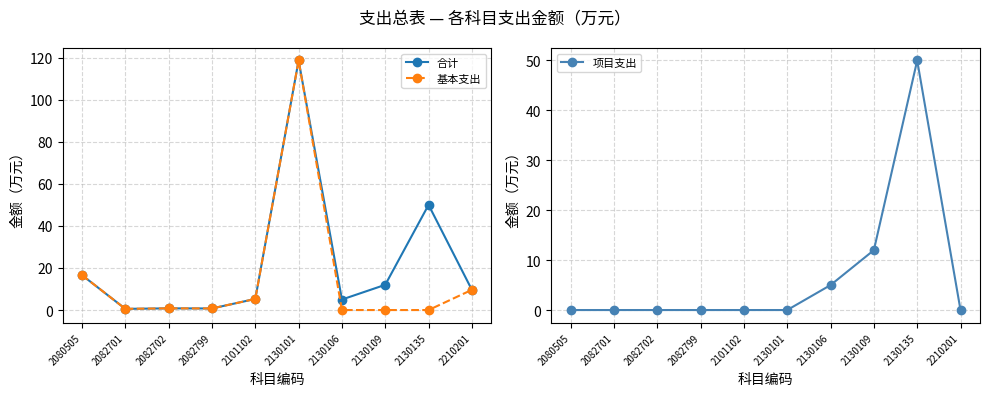

Between 2130109 and 2101102, which is larger?

2130109